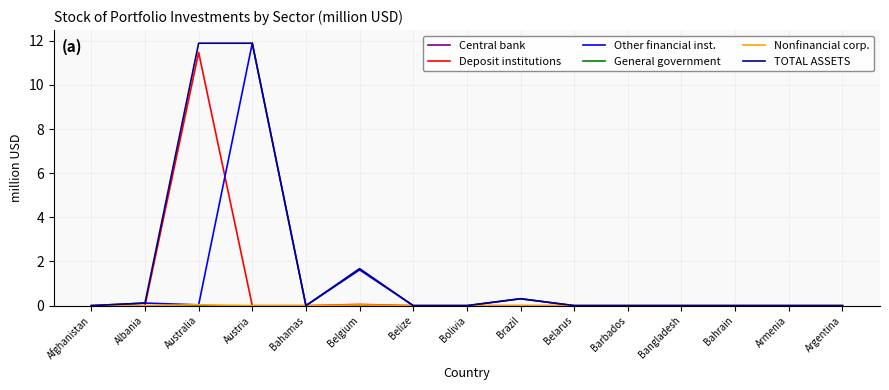

Between Belize and Afghanistan, which is larger?

Belize